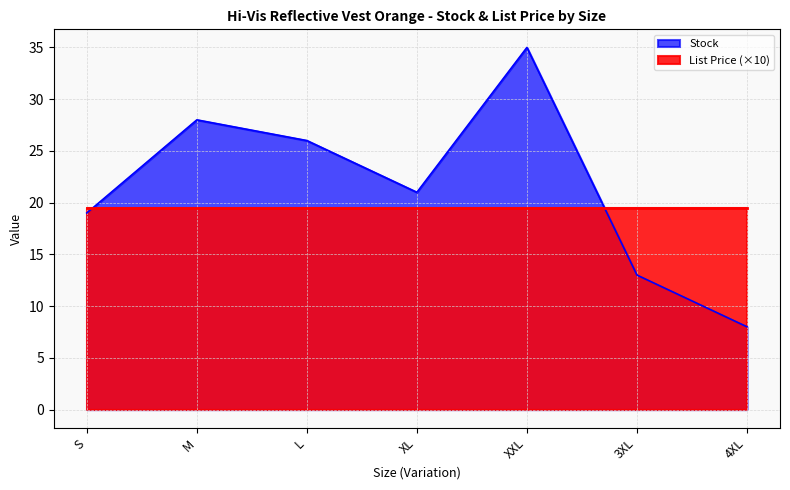

How many categories are shown in the chart?

7